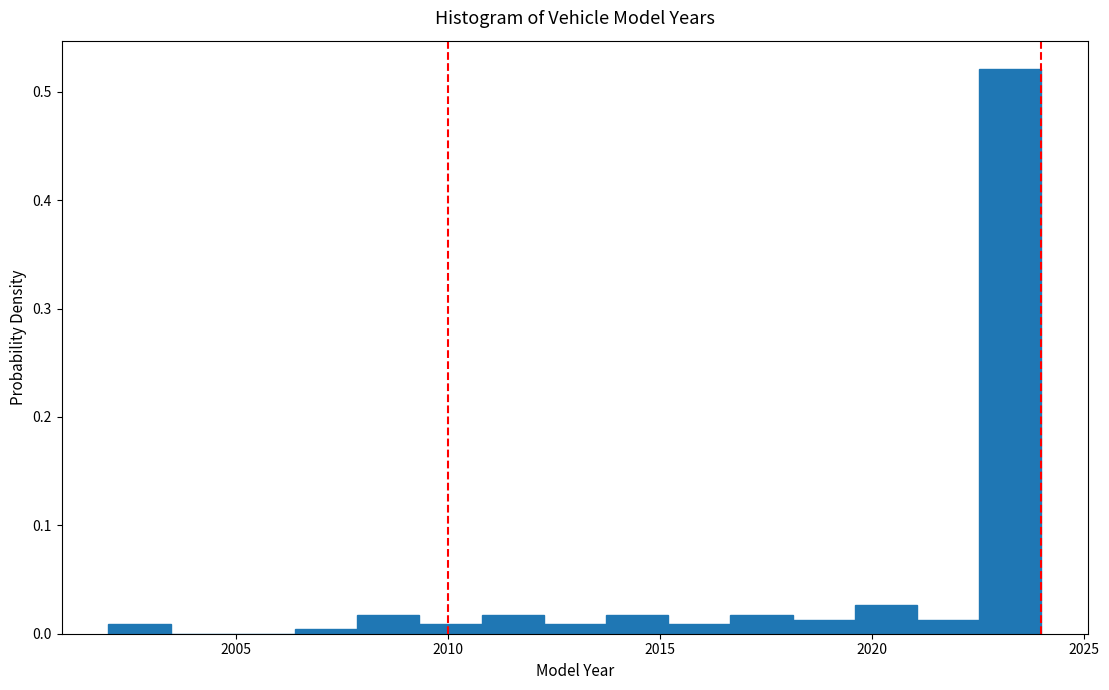

Around what value on the x-axis is the tallest bar? Give the approximate position of its centre, as read against the axis.

2023.5